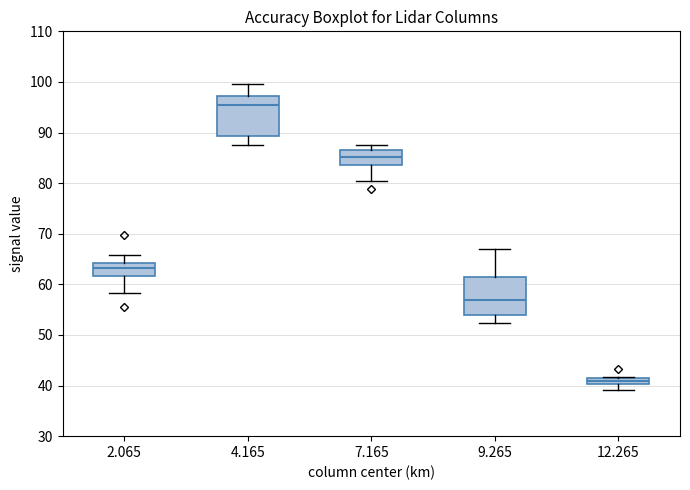

Where is the upper edge of the box at x = 12.265 on the y-axis? The values are not printed on the chart, so give them approximately, as read against the axis.

41